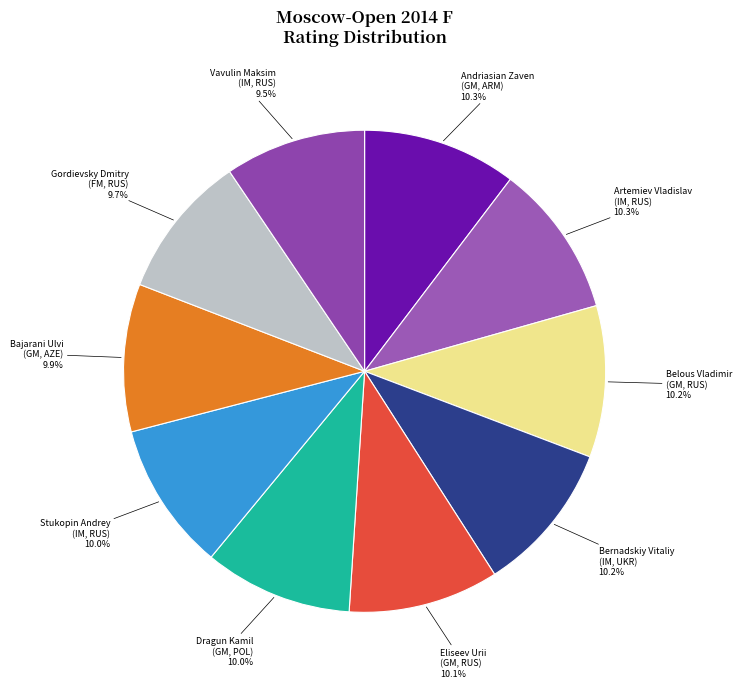

What is the ratio of the value at Stukopin Andrey (IM, RUS) to the value at Artemiev Vladislav (IM, RUS)?

1.0